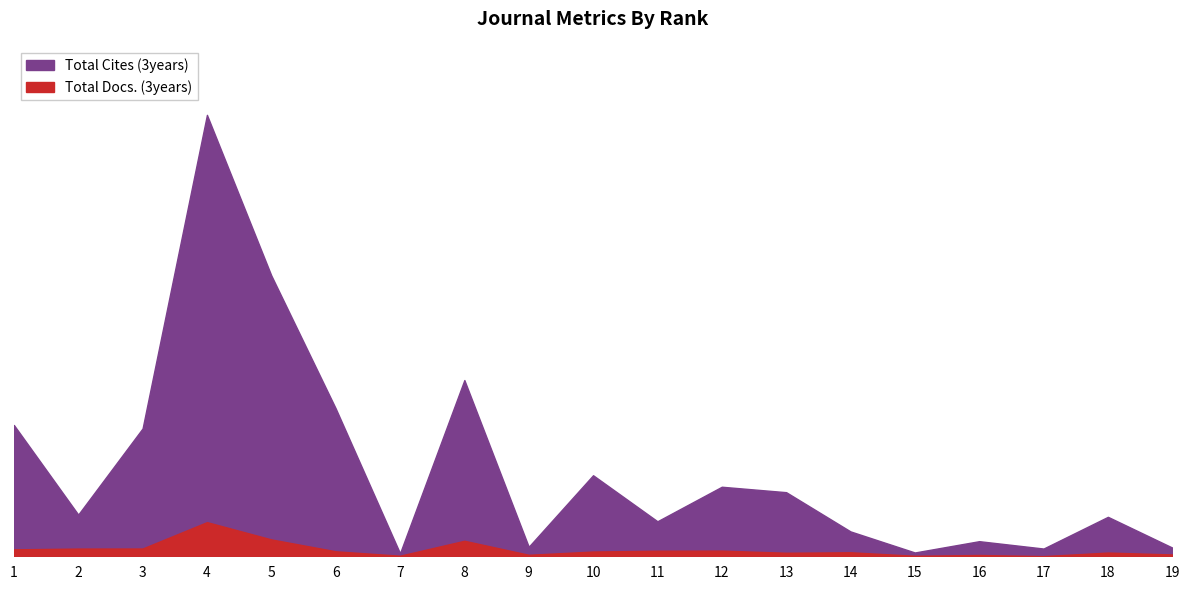

What is the value of the Total Cites (3years) point at the 3rd from the left?

25048